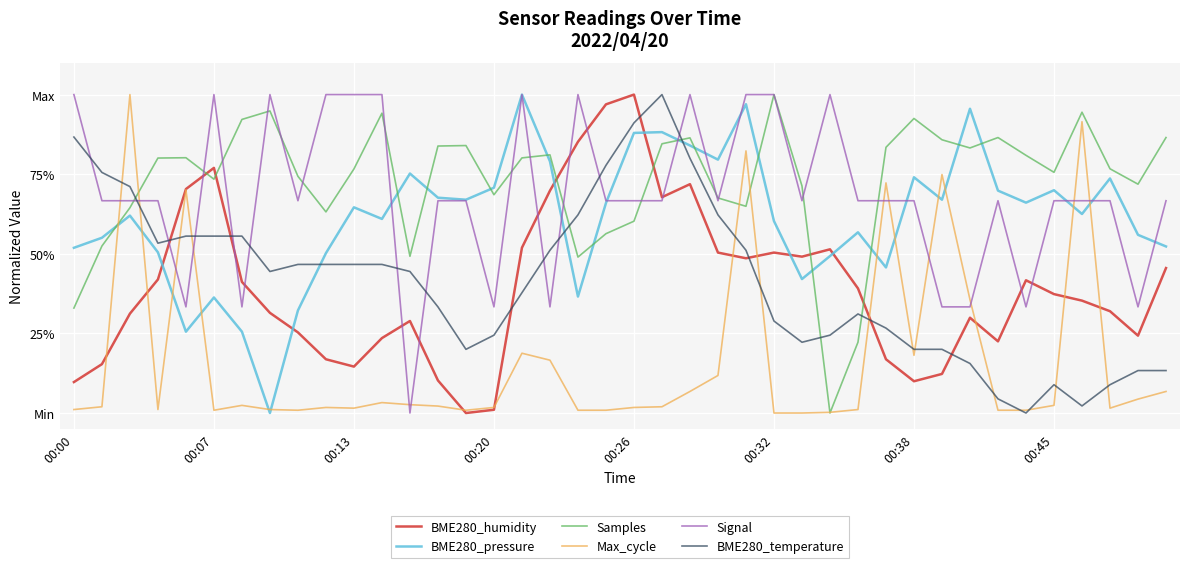

What are all the series names shown in the legend?

BME280_humidity, BME280_pressure, Samples, Max_cycle, Signal, BME280_temperature